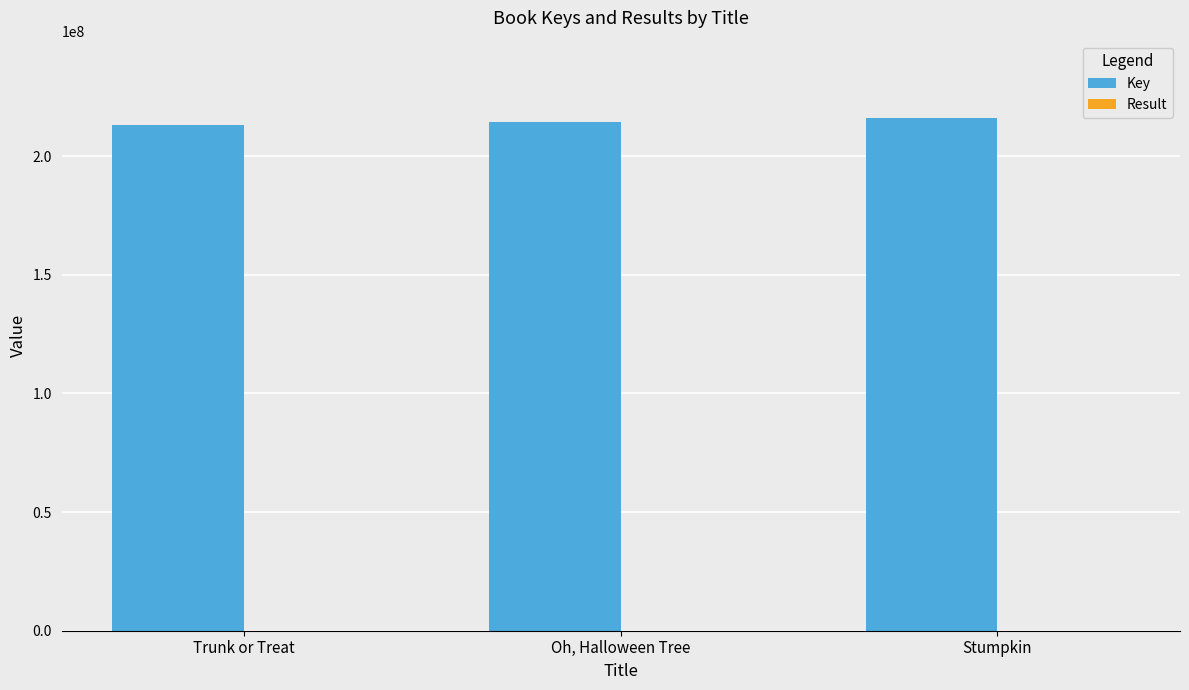

Is it true that Key equals 213075537 at Trunk or Treat?

True